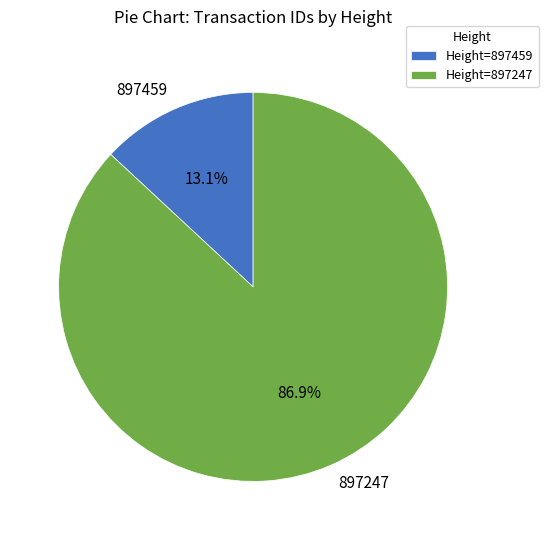

What percentage is NOT represented by 897247?

13.1%